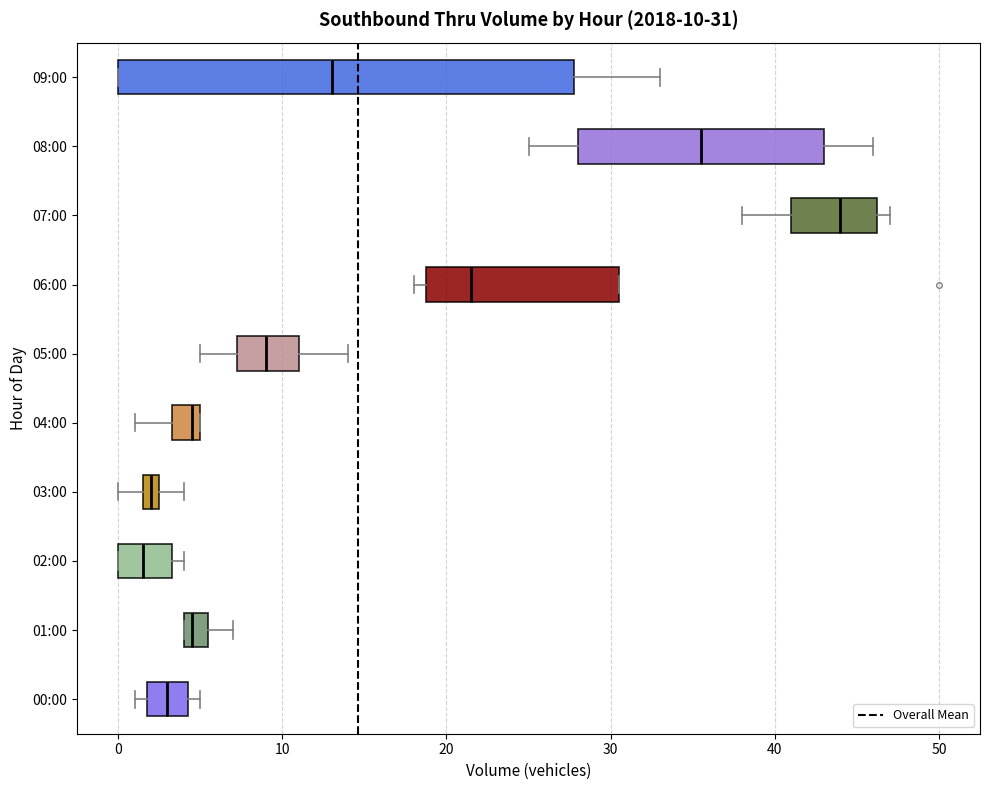

Which box is the widest, from its left edge to its right edge?

09:00